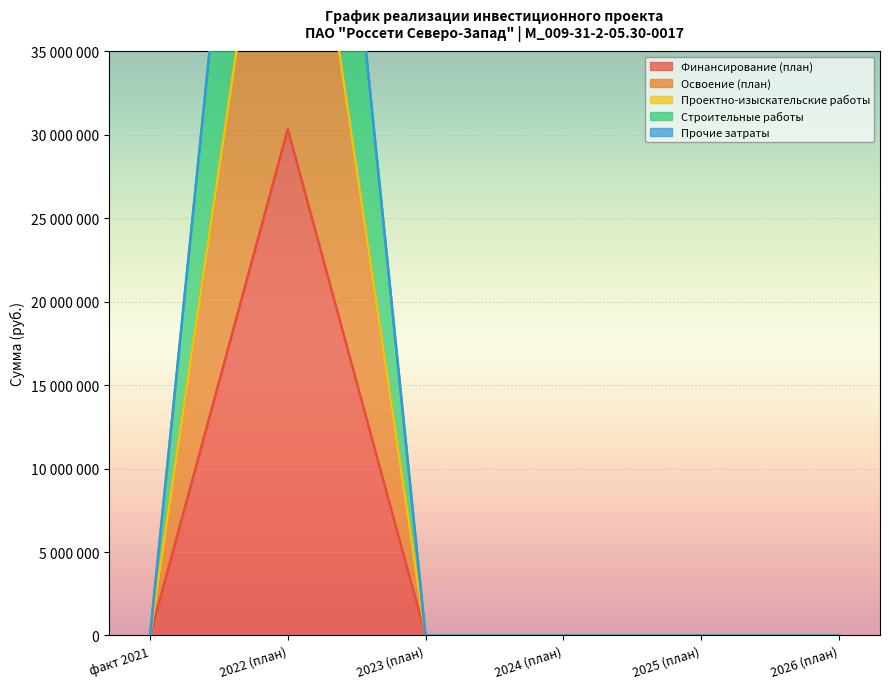

True or false: Строительные работы and Финансирование (план) cross at least once.

False